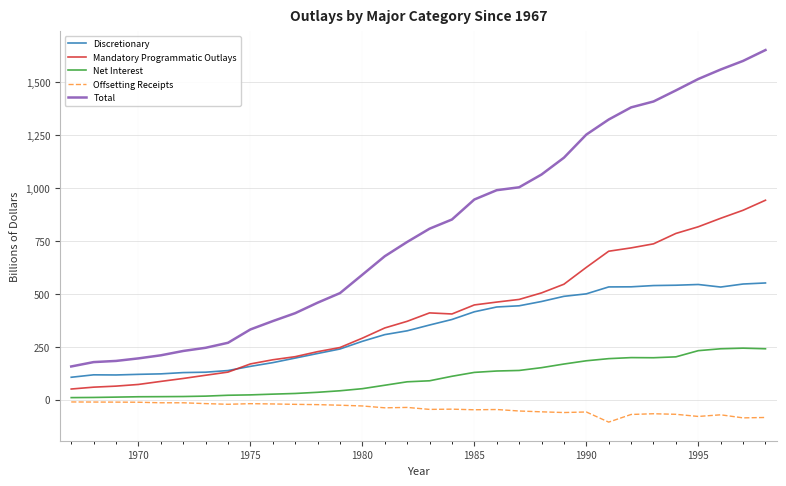

Which series has the widest spread of values?

Total